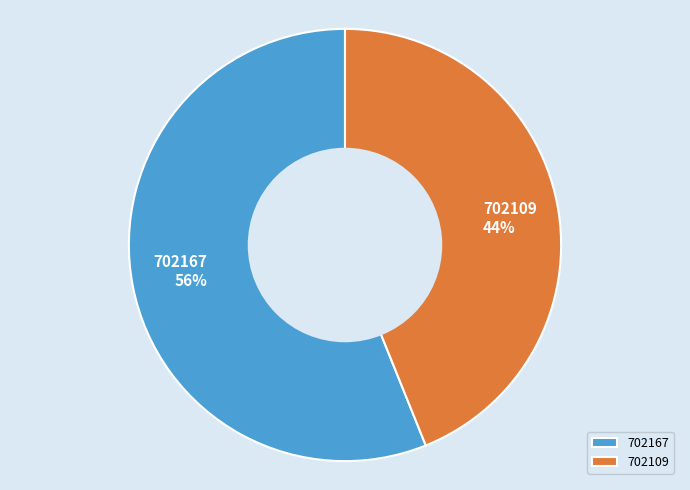

What percentage is the 702167 slice, to the nearest percent?

56%